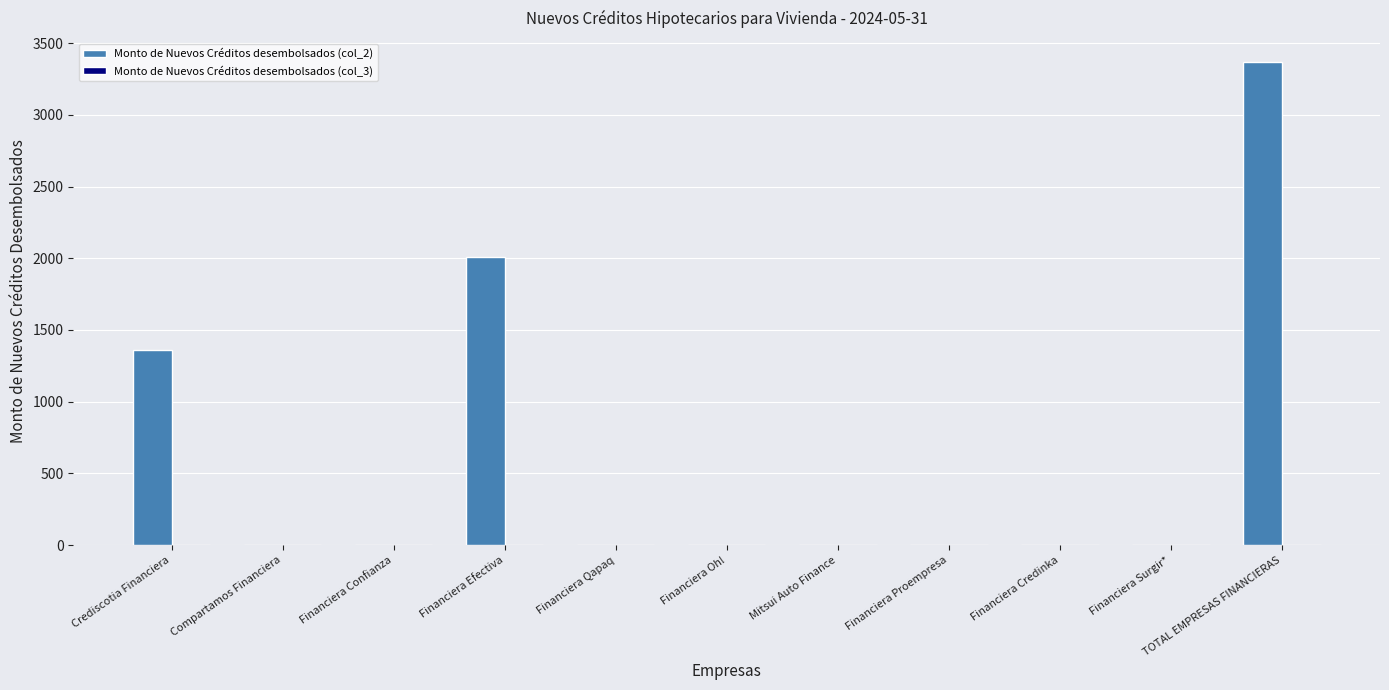

What is the sum of all values?

6735.5